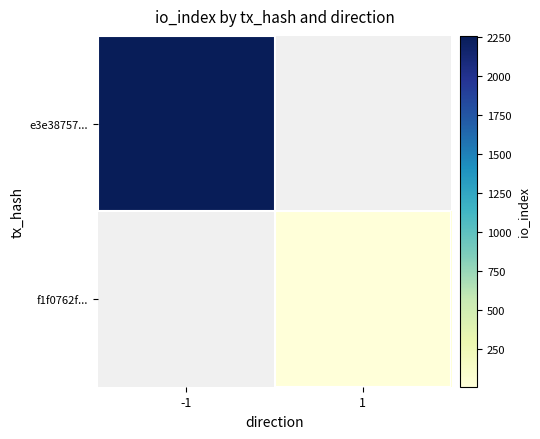

At -1, list the series in order from smallest to largest.

e3e38757..., f1f0762f...